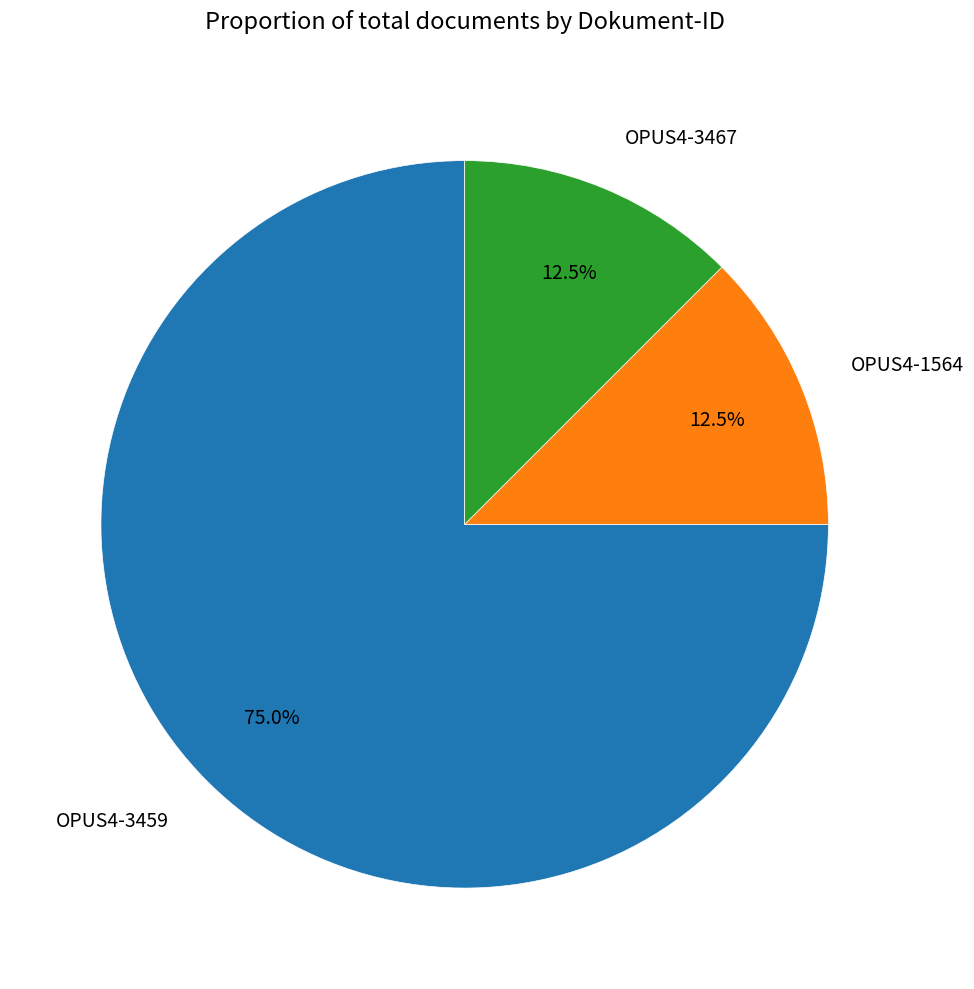

Which category has the biggest portion of the pie?

OPUS4-3459